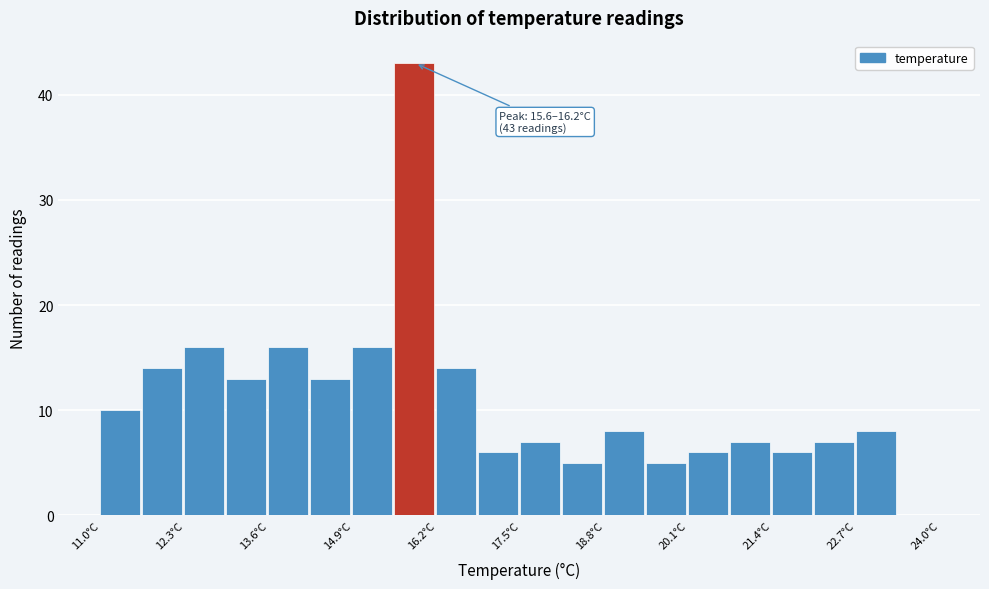

Read against the x-axis, roughly where is the centre of the tallest bar?

15.8